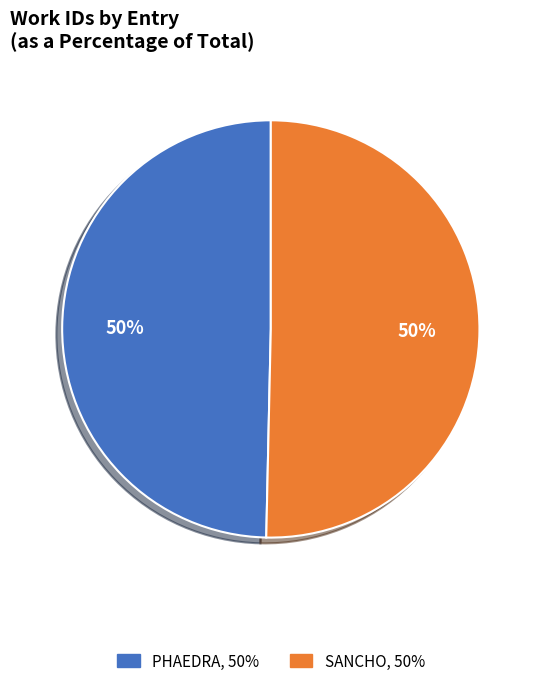

Is it true that PHAEDRA is 50% of the pie?

True